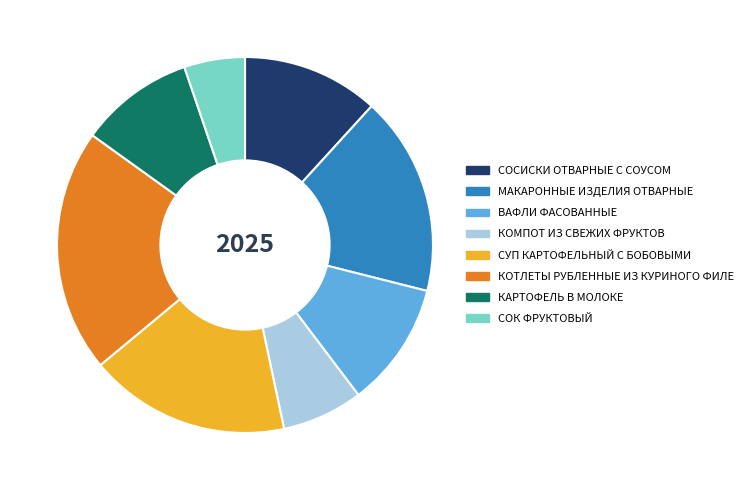

Do КОТЛЕТЫ РУБЛЕННЫЕ ИЗ КУРИНОГО ФИЛЕ and СОК ФРУКТОВЫЙ together represent more than half of the pie?

No